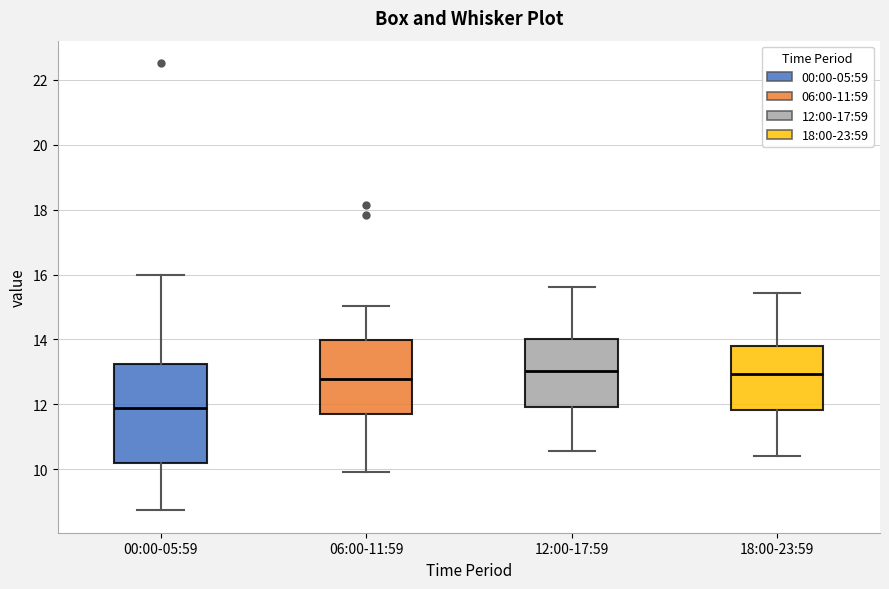

Reading left to right, transcribe this box plot: for each box, give where its median line is, the range the box spans, and where its two whiskers end, as read against the y-axis. The values are not printed on the chart, so give them approximately, as read against the axis.

00:00-05:59: median 11.8, box 10.2 to 13.2, whiskers 8.8 to 16.0
06:00-11:59: median 12.8, box 11.8 to 14.0, whiskers 10.0 to 15.0
12:00-17:59: median 13.0, box 12.0 to 14.0, whiskers 10.6 to 15.6
18:00-23:59: median 13.0, box 11.8 to 13.8, whiskers 10.4 to 15.4